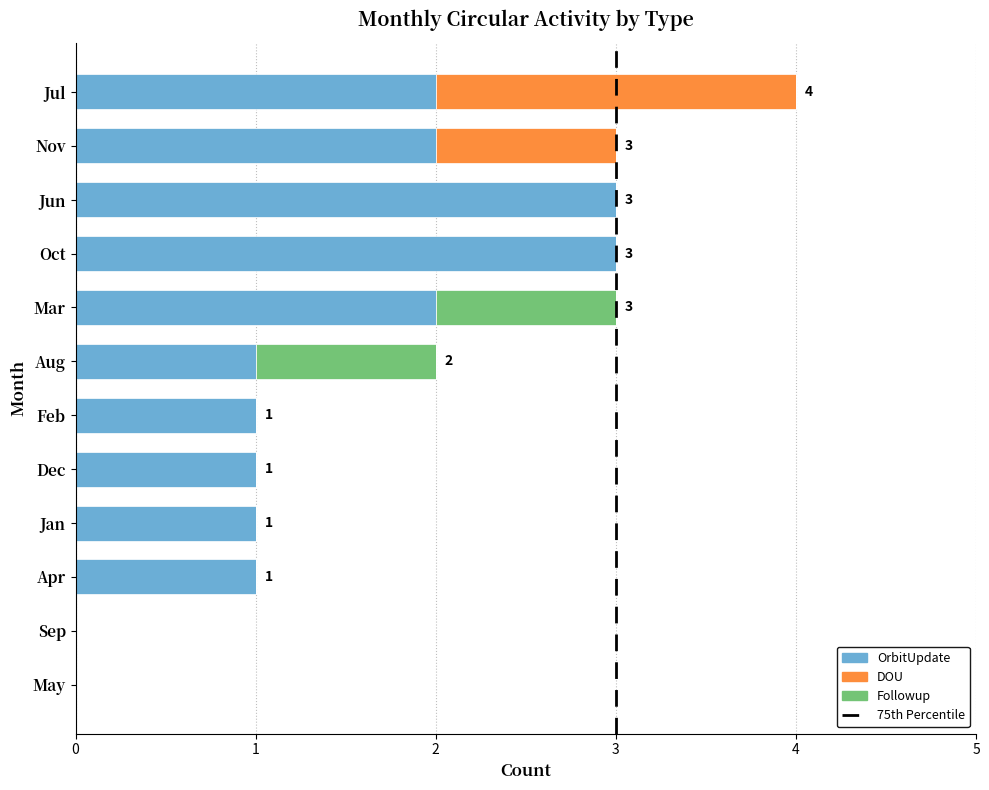

The OrbitUpdate series shows 1 at Aug. True or false?

True